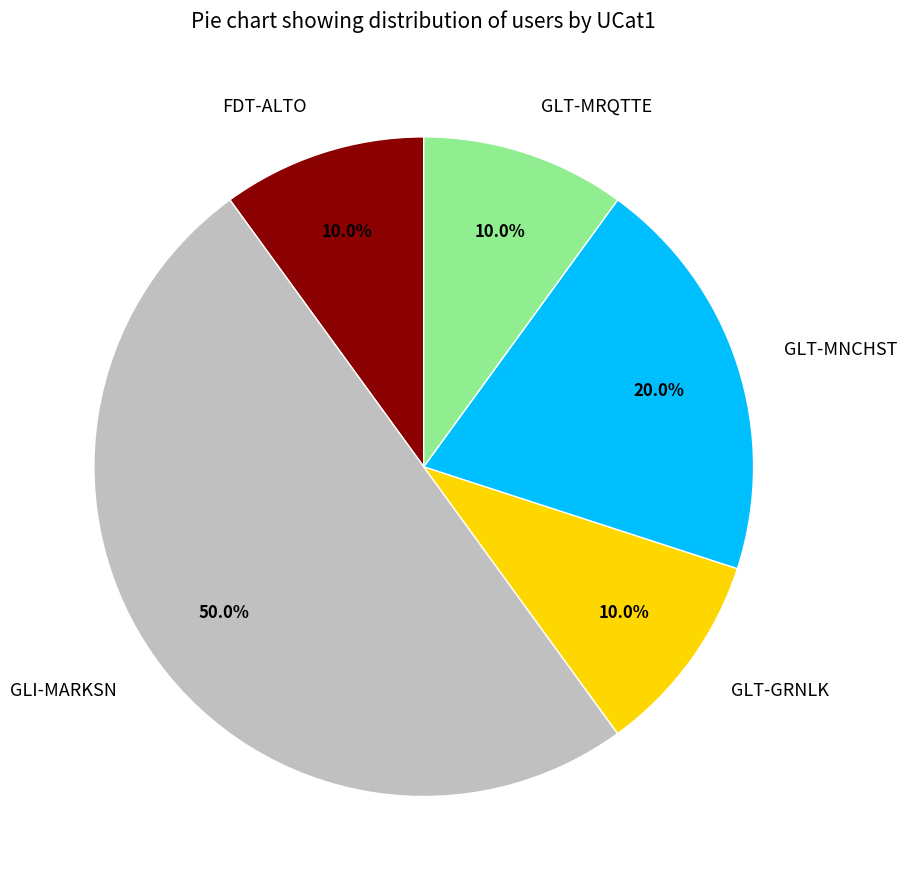

Does GLT-GRNLK represent more than half of the total?

No